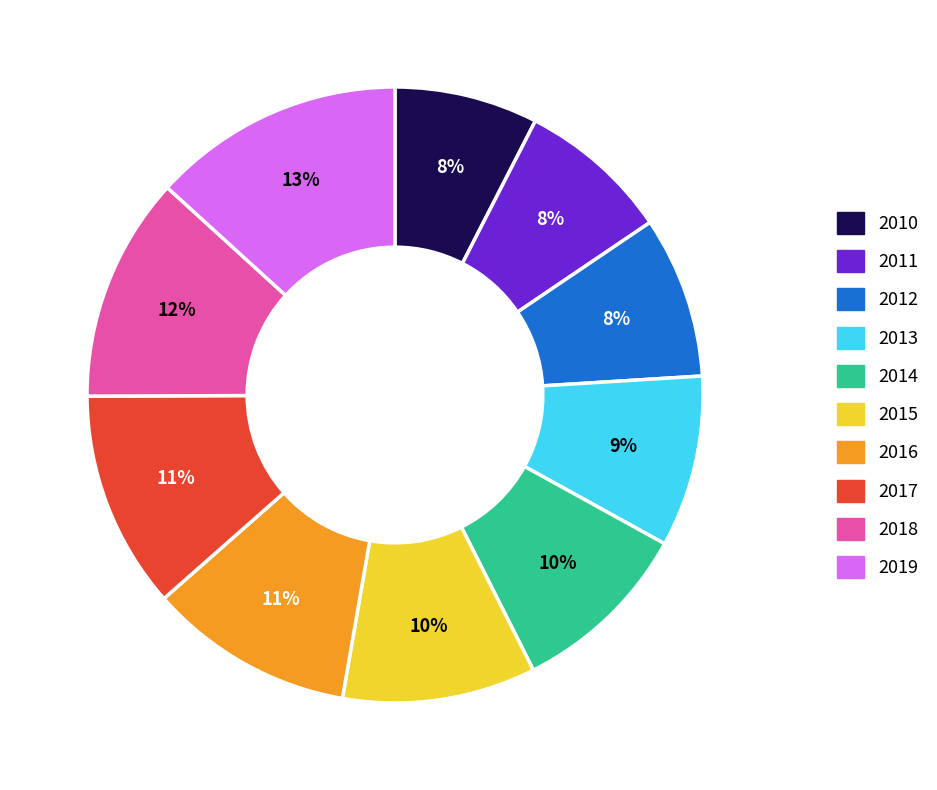

How many slices are in this pie chart?

10